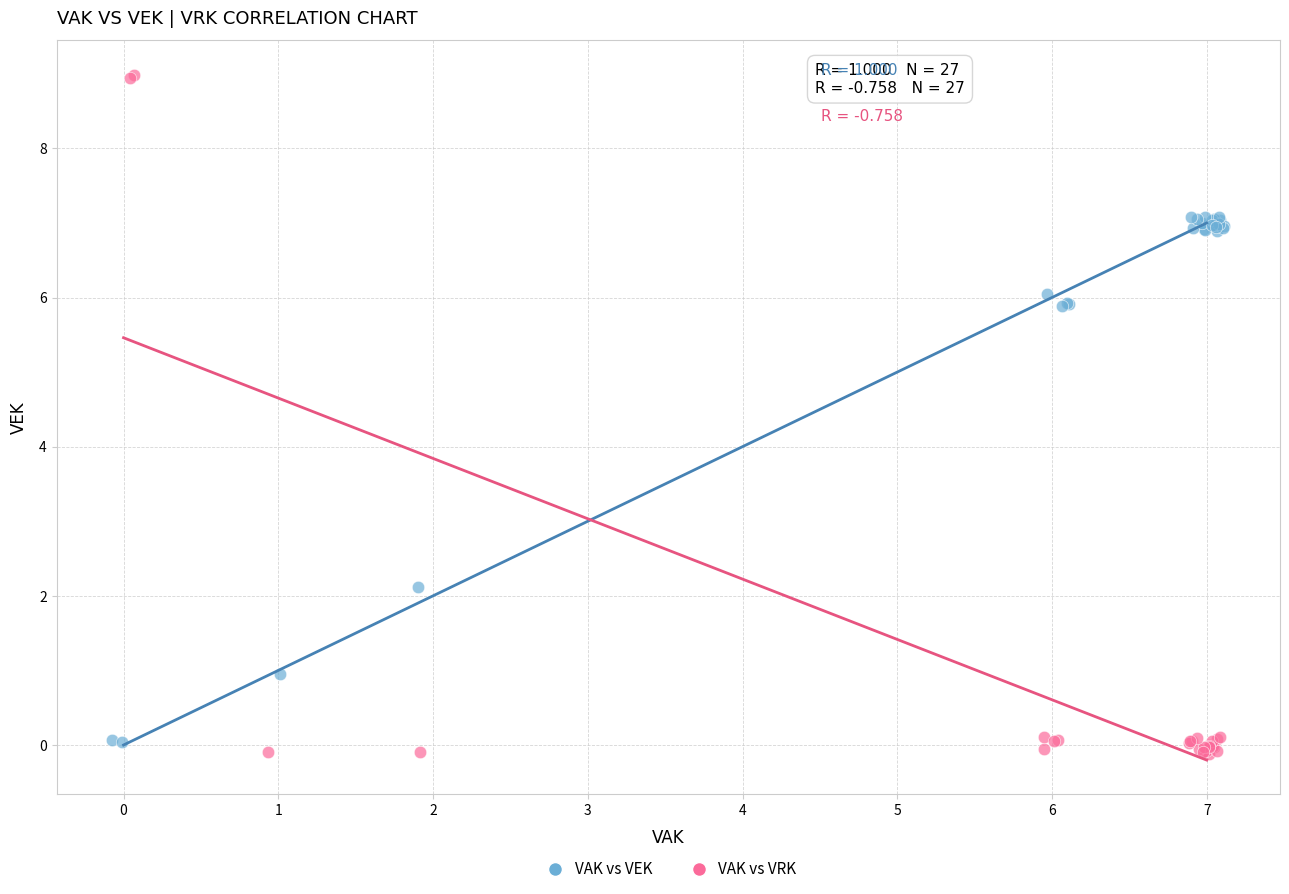

Which series reaches the minimum Y coordinate?

VAK vs VRK